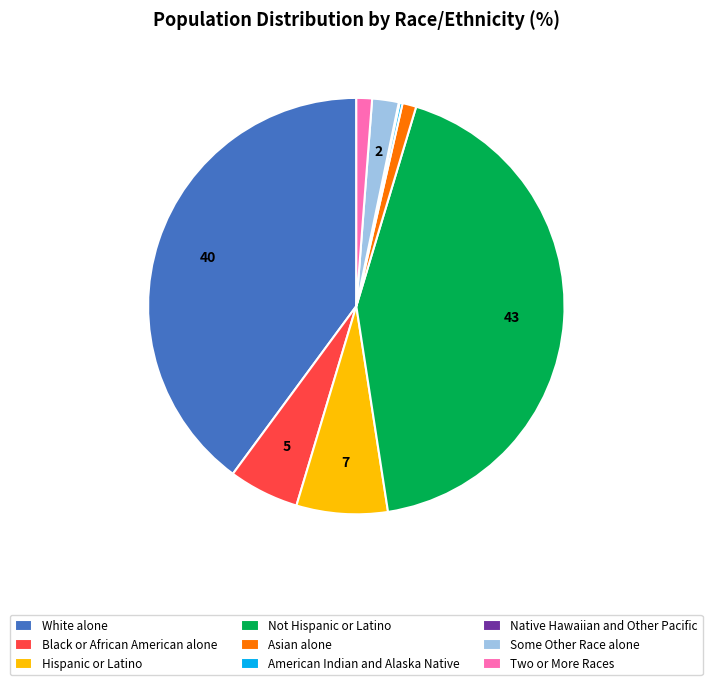

Is it true that Hispanic or Latino is 1% of the pie?

False